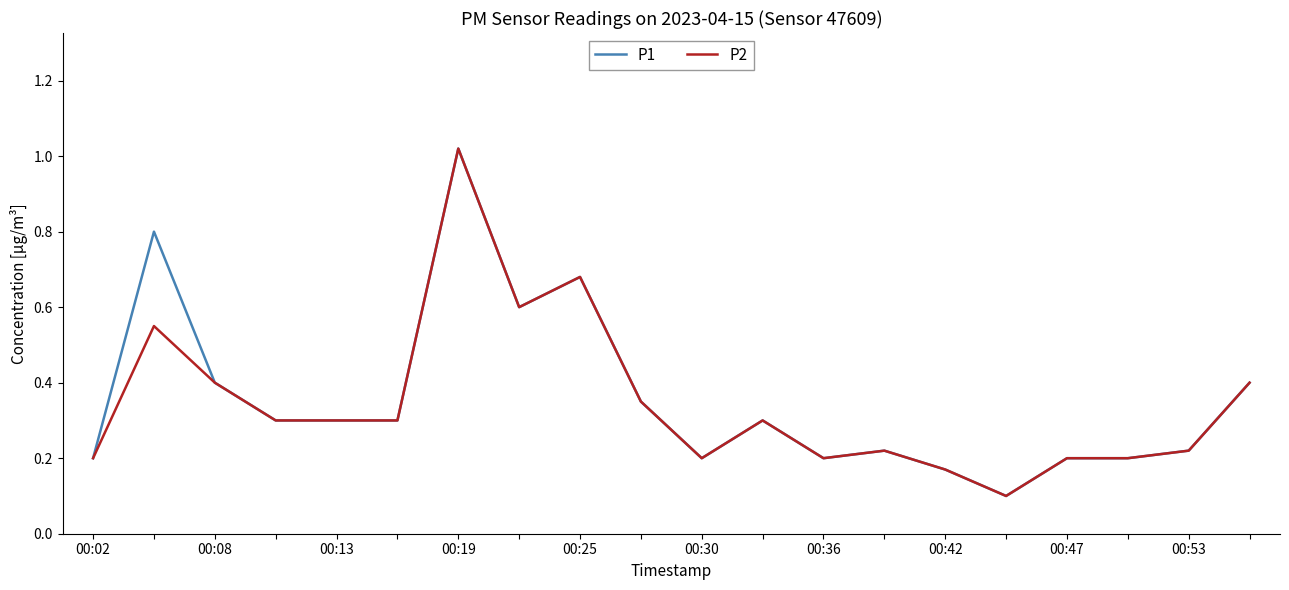

Is this an area chart (filled region under the line)?

No